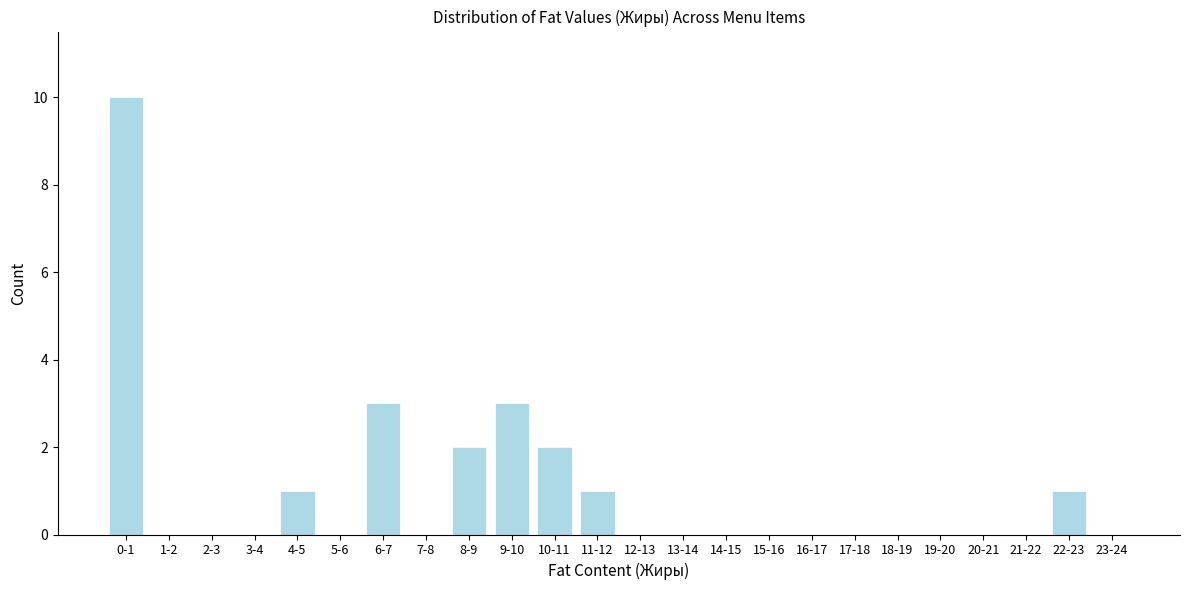

Reading left to right, what are all the values shown in this chart?

0-1=10	1-2=0	2-3=0	3-4=0	4-5=1	5-6=0	6-7=3	7-8=0	8-9=2	9-10=3	10-11=2	11-12=1	12-13=0	13-14=0	14-15=0	15-16=0	16-17=0	17-18=0	18-19=0	19-20=0	20-21=0	21-22=0	22-23=1	23-24=0